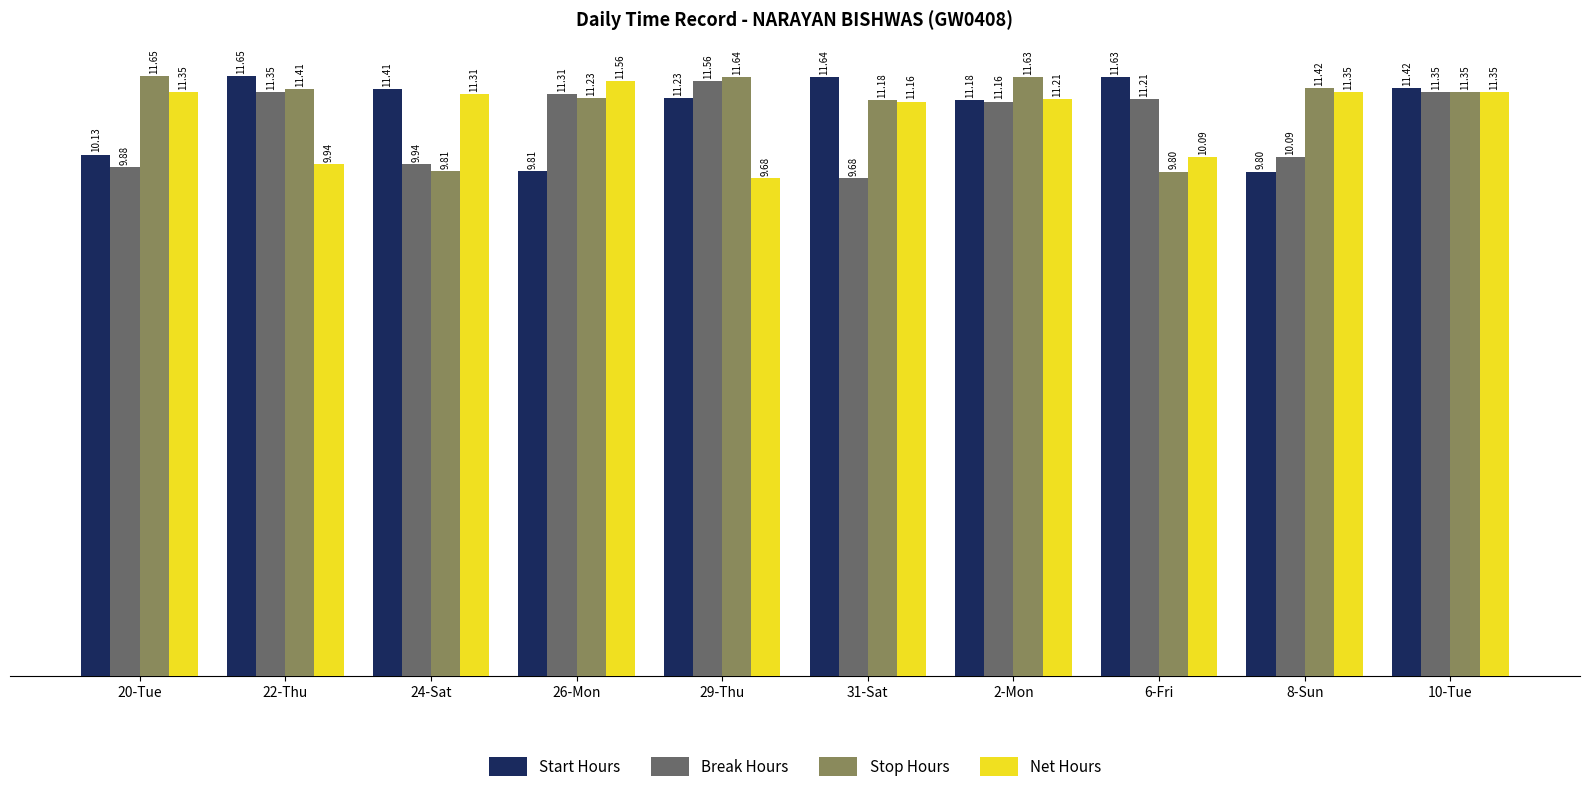

How many categories are shown in the chart?

10